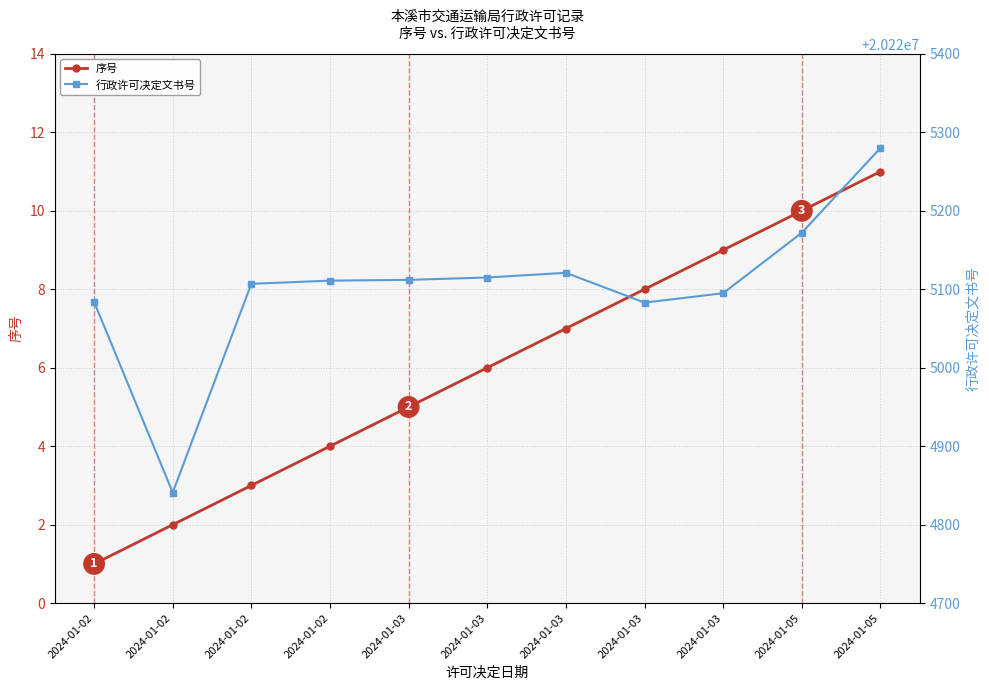

Between 2024-01-05 and 2024-01-03, which is larger?

2024-01-05